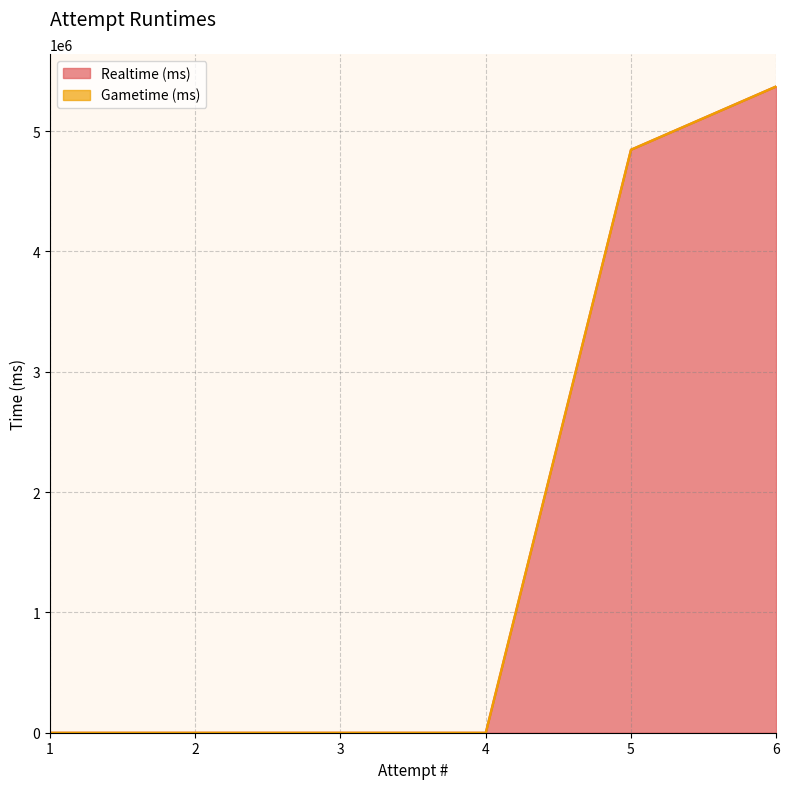

Reading right to left, what are all the values shown in this chart?

5371955	4845959	0	0	0	0